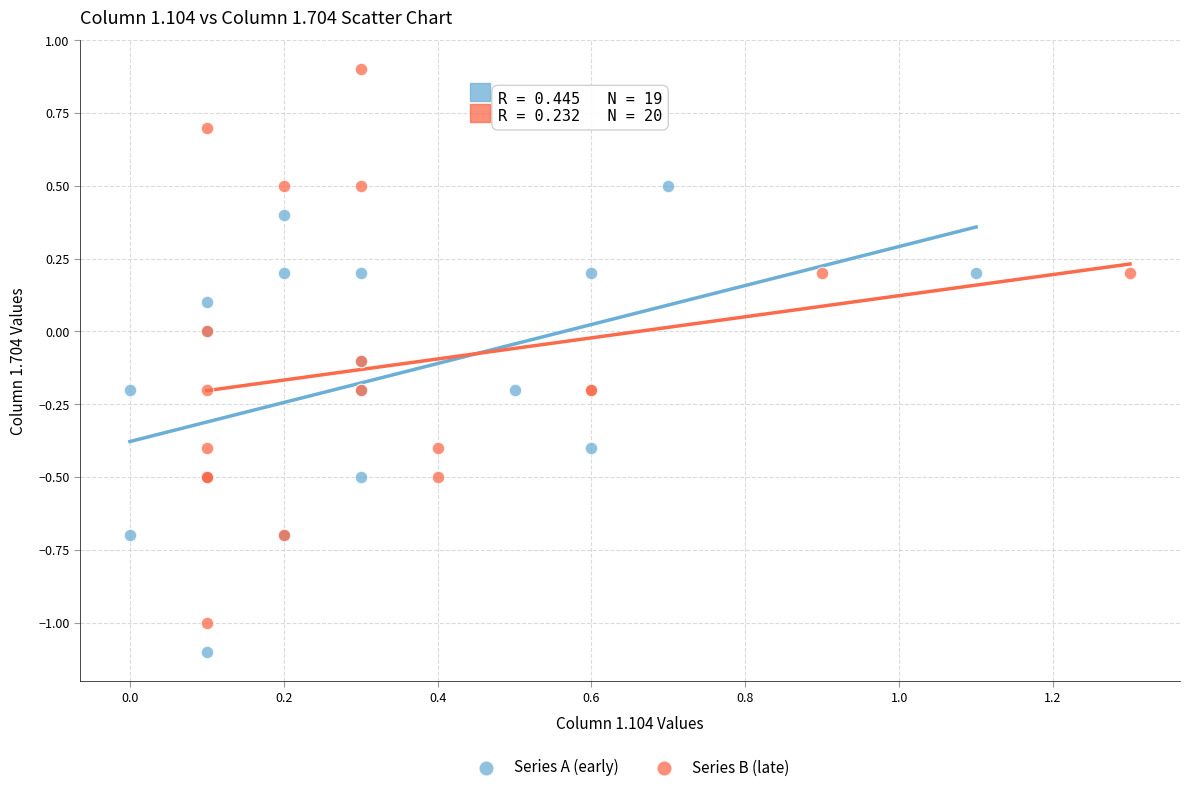

Which series reaches the minimum Y coordinate?

Series A (early)